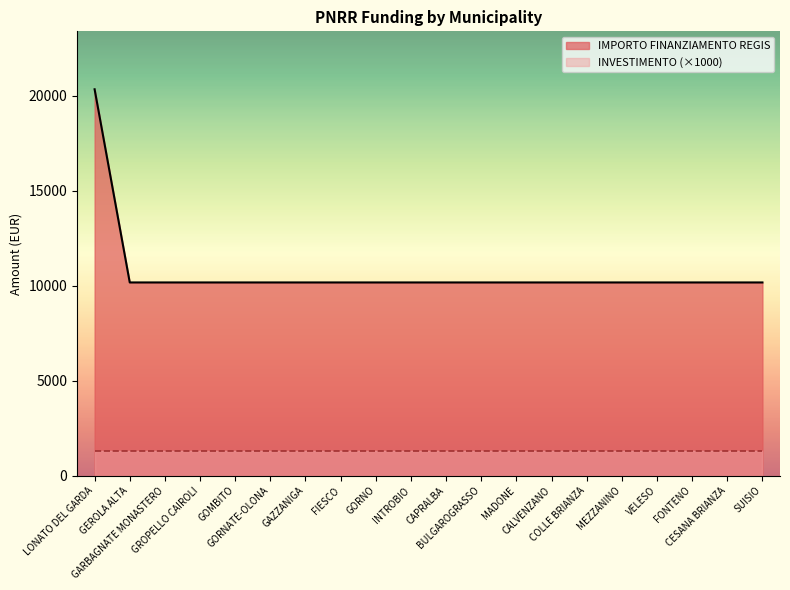

Reading left to right, list all the values displayed in this chart.

LONATO DEL GARDA=20344	GEROLA ALTA=10172	GARBAGNATE MONASTERO=10172	GROPELLO CAIROLI=10172	GOMBITO=10172	GORNATE-OLONA=10172	GAZZANIGA=10172	FIESCO=10172	GORNO=10172	INTROBIO=10172	CAPRALBA=10172	BULGAROGRASSO=10172	MADONE=10172	CALVENZANO=10172	COLLE BRIANZA=10172	MEZZANINO=10172	VELESO=10172	FONTENO=10172	CESANA BRIANZA=10172	SUISIO=10172